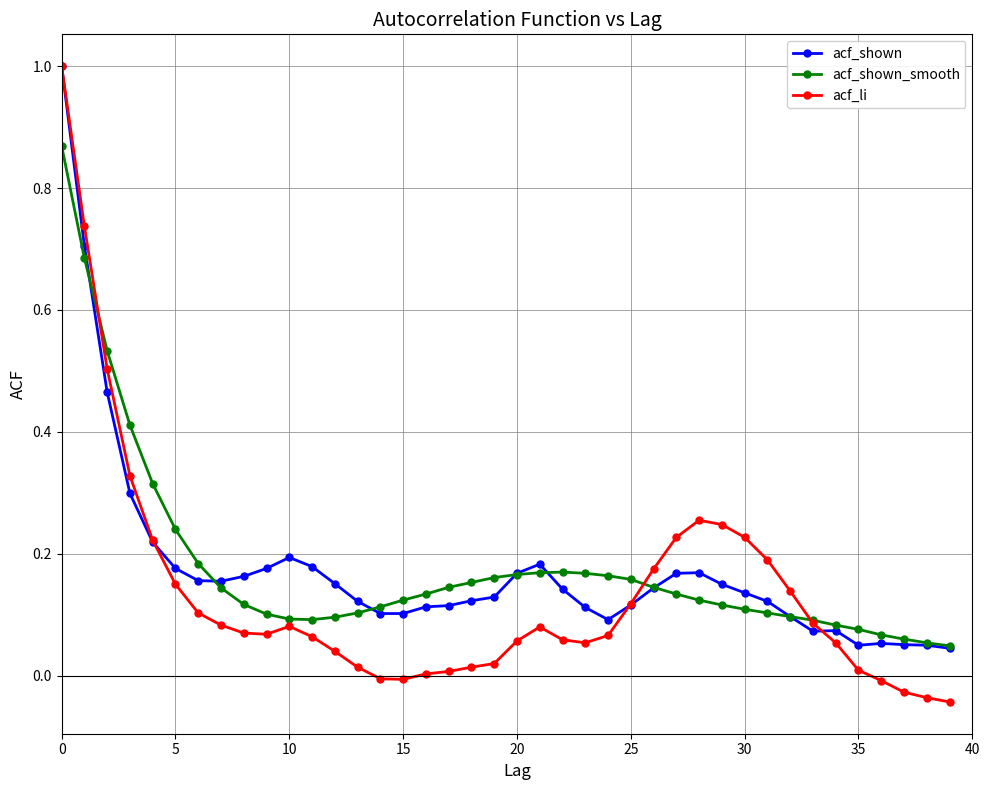

What is the sum of all acf_shown_smooth values?

7.1